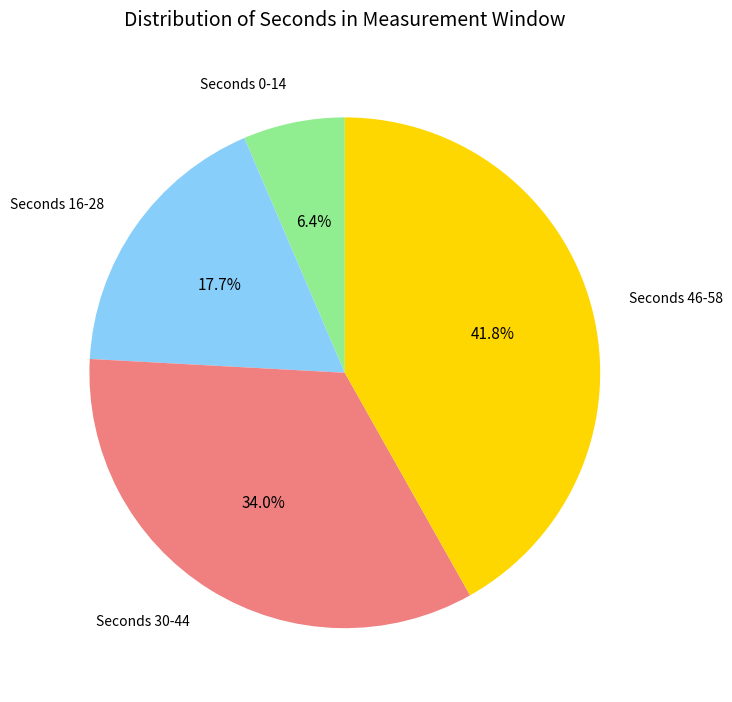

Rank the categories by value from lowest to highest.

Seconds 0-14, Seconds 16-28, Seconds 30-44, Seconds 46-58